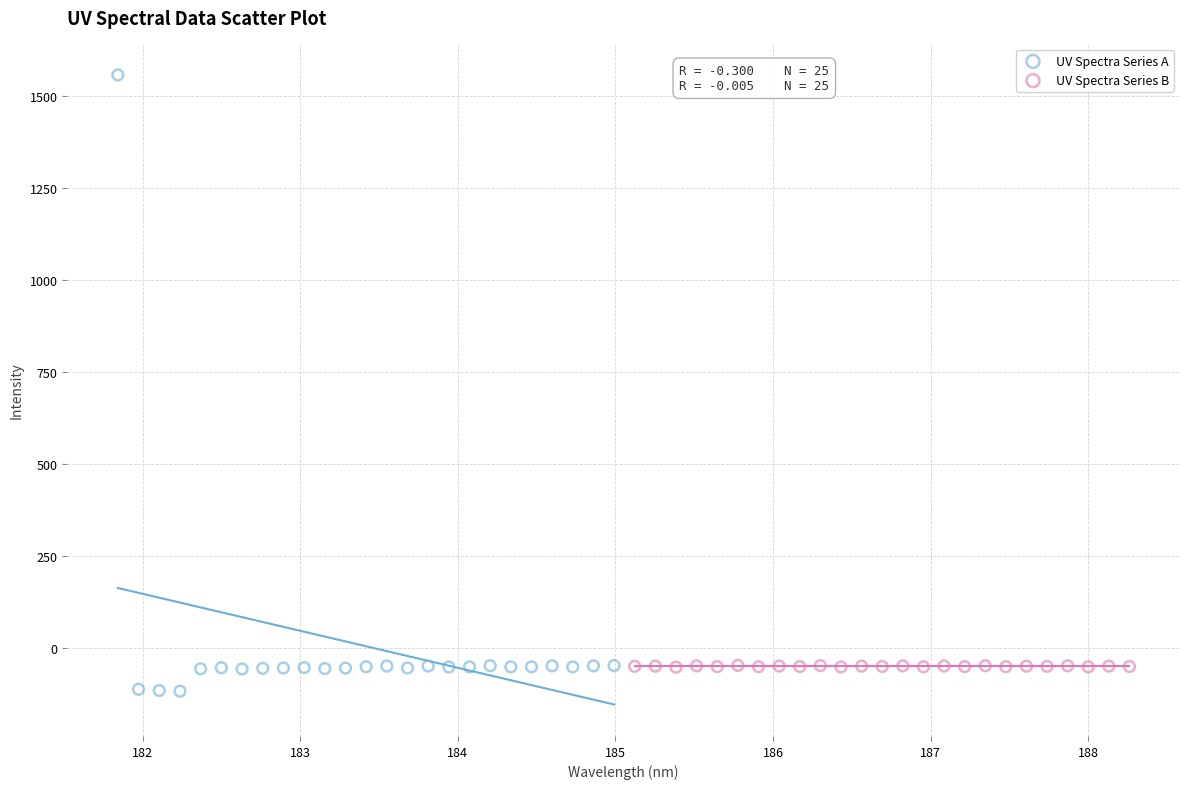

Which series has the widest spread of Y values?

UV Spectra Series A